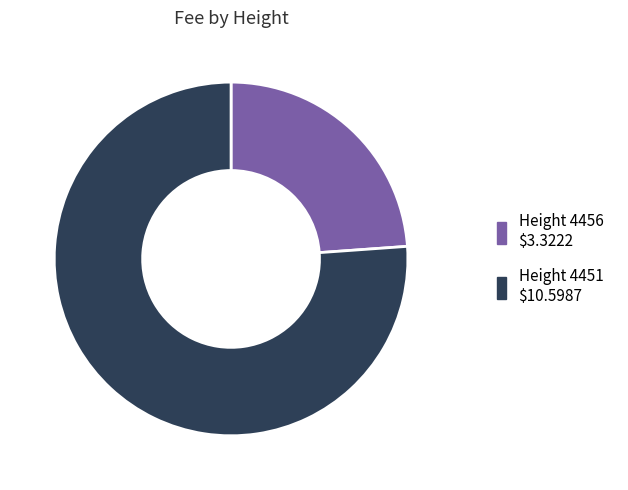

Is there any slice that represents more than half of the pie?

Yes